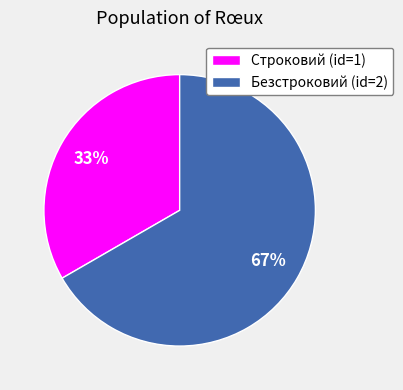

What is the ratio of the value at Безстроковий to the value at Строковий?

2.0